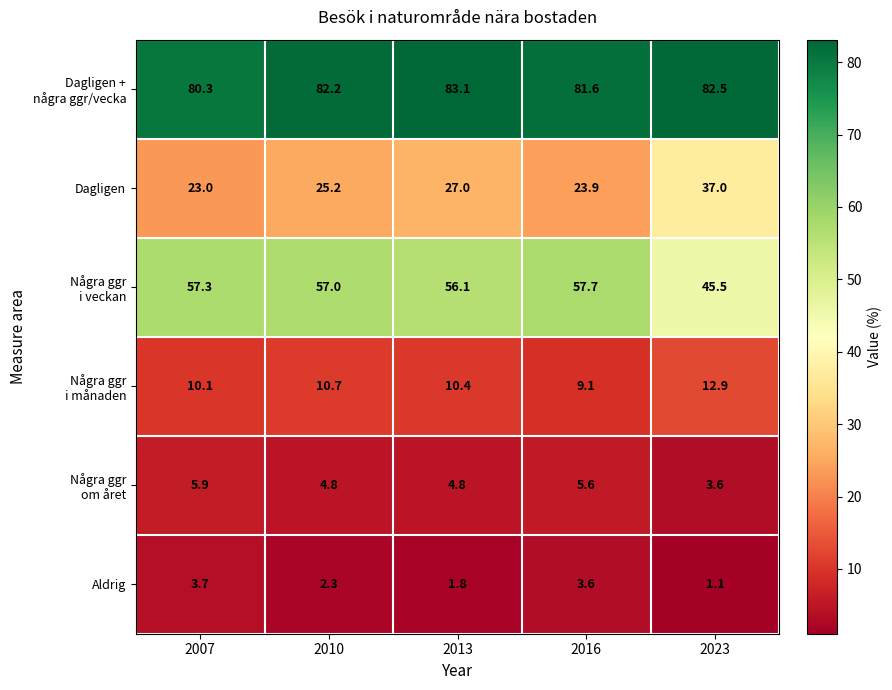

How many distinct data groups are displayed?

6